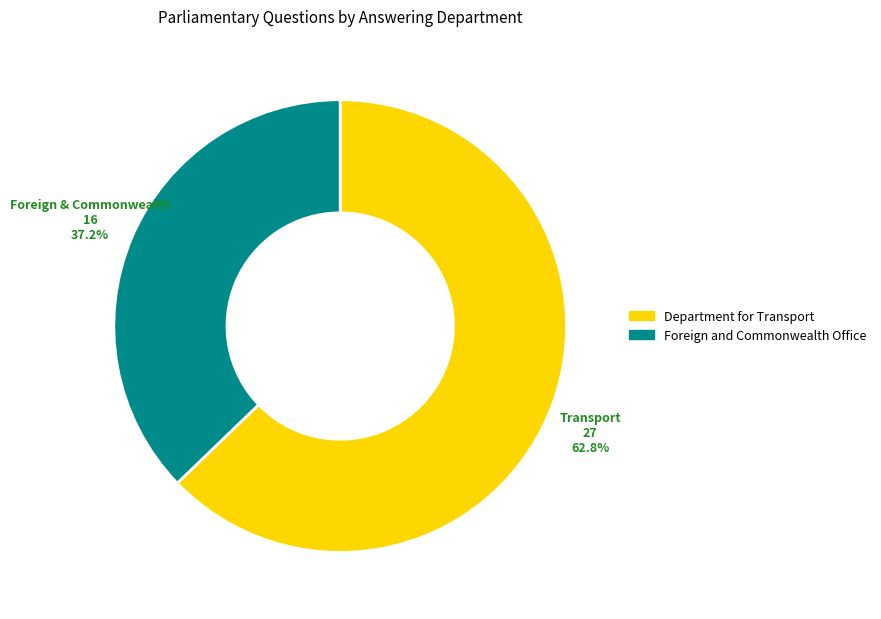

Rank the categories by value from lowest to highest.

Foreign and Commonwealth Office, Department for Transport